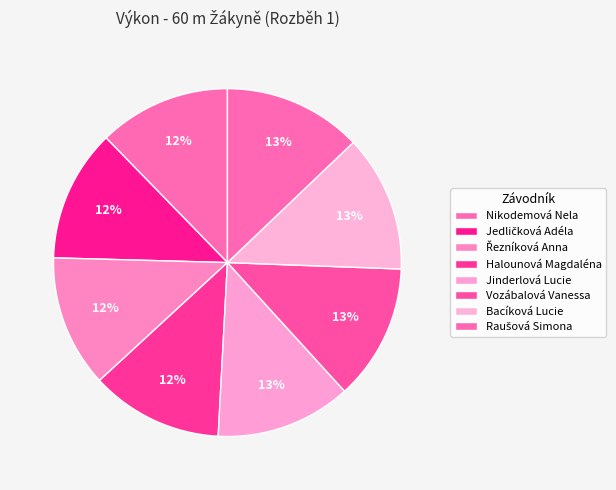

To the nearest percent, what is the combined percentage of Jedličková Adéla and Vozábalová Vanessa?

25%